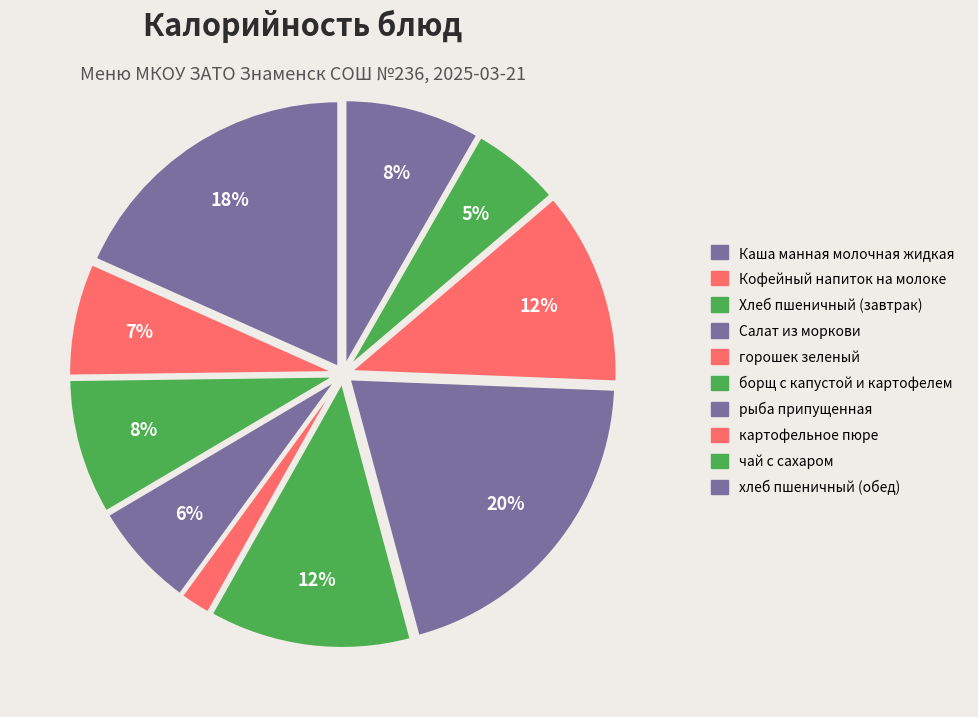

Which has a higher value, Кофейный напиток на молоке or борщ с капустой и картофелем?

борщ с капустой и картофелем